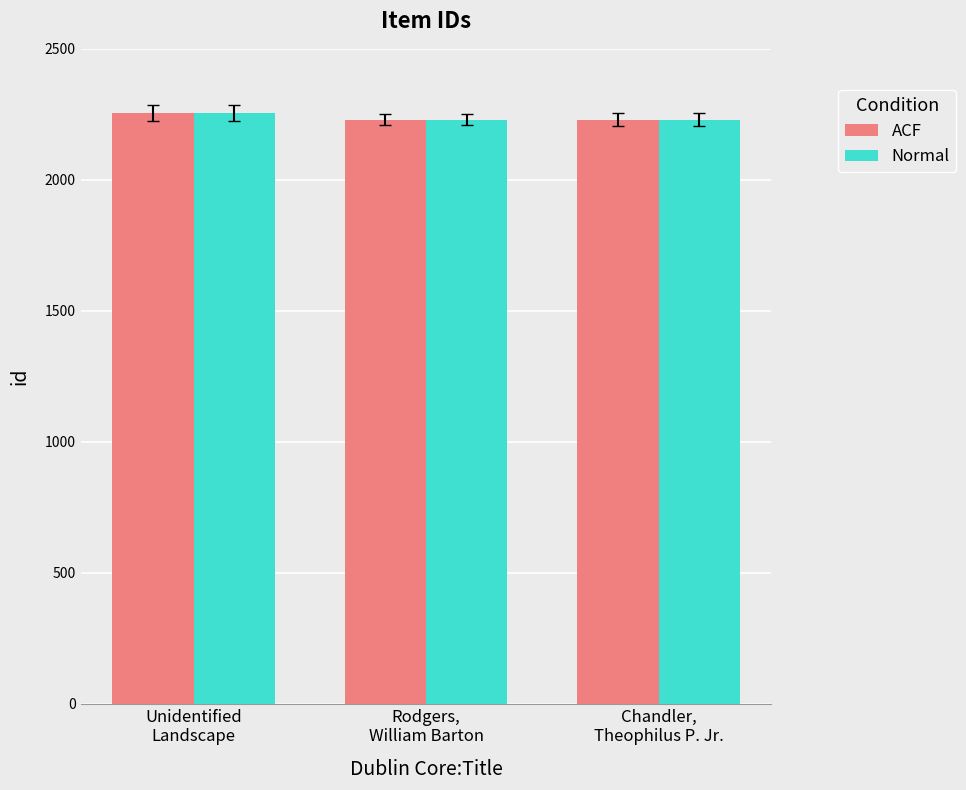

What is the difference between the second highest and minimum values in the Normal series?

1